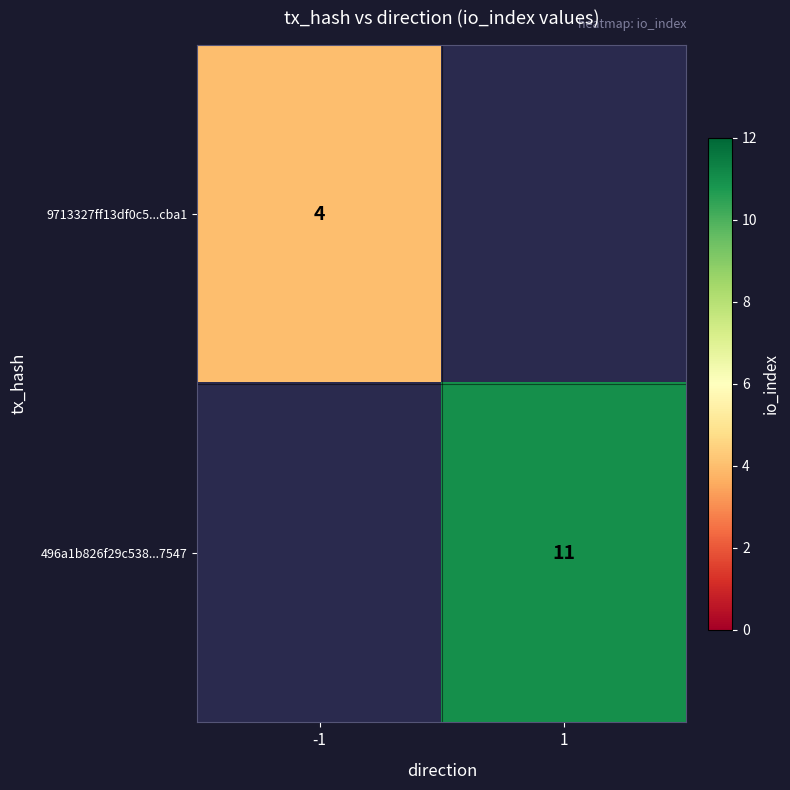

The 9713327ff13df0c5...cba1 series shows 2 at -1. True or false?

False